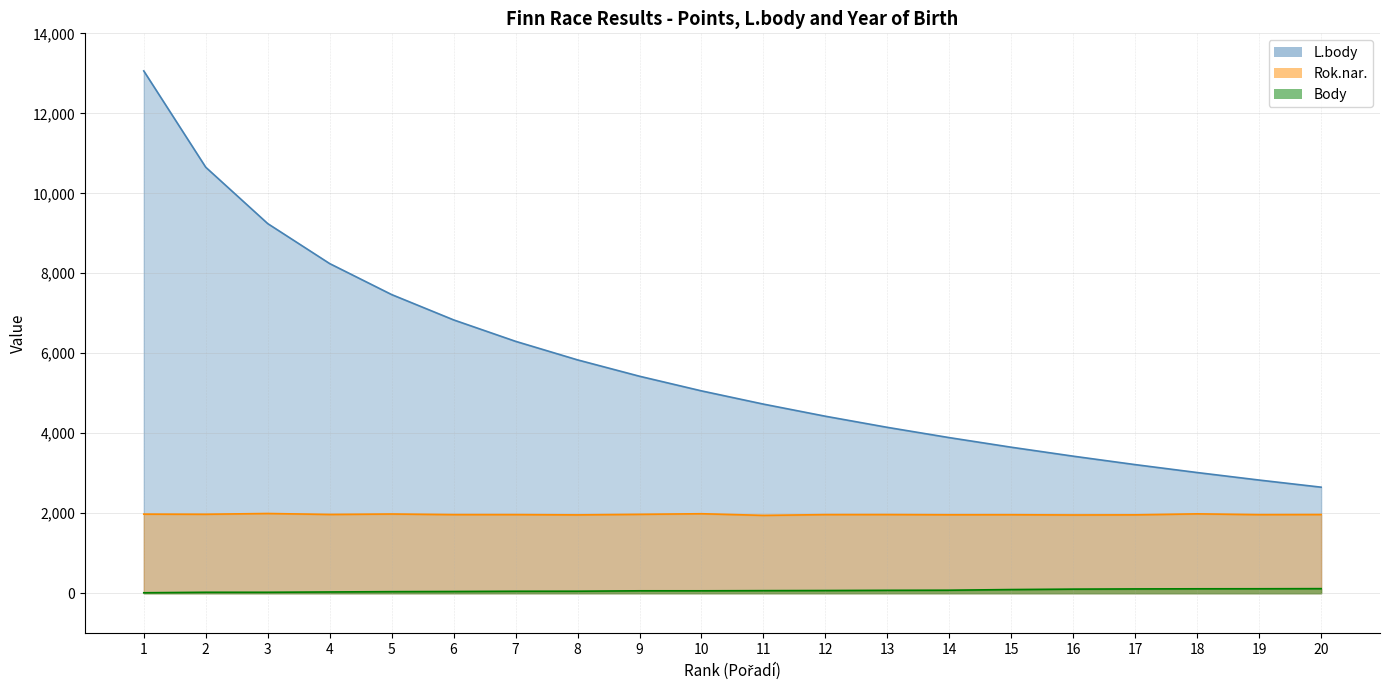

How many distinct data groups are displayed?

3